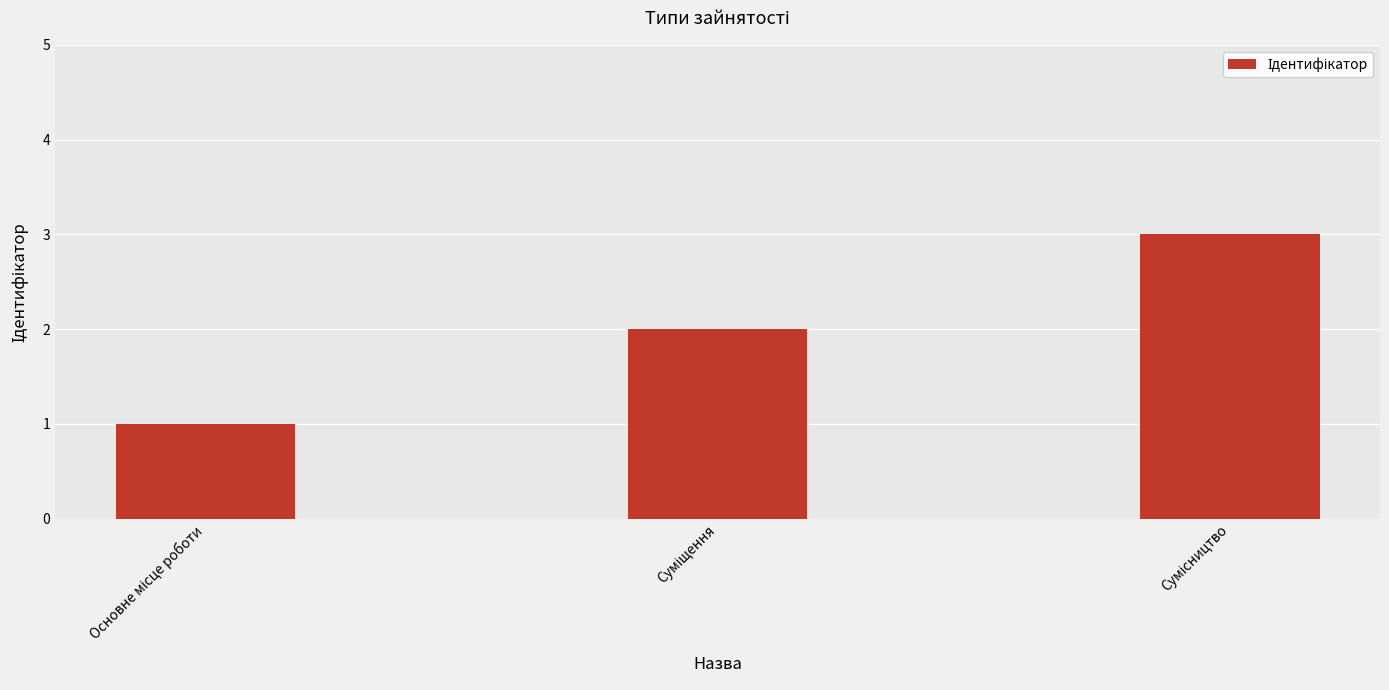

What is the greatest value displayed?

3